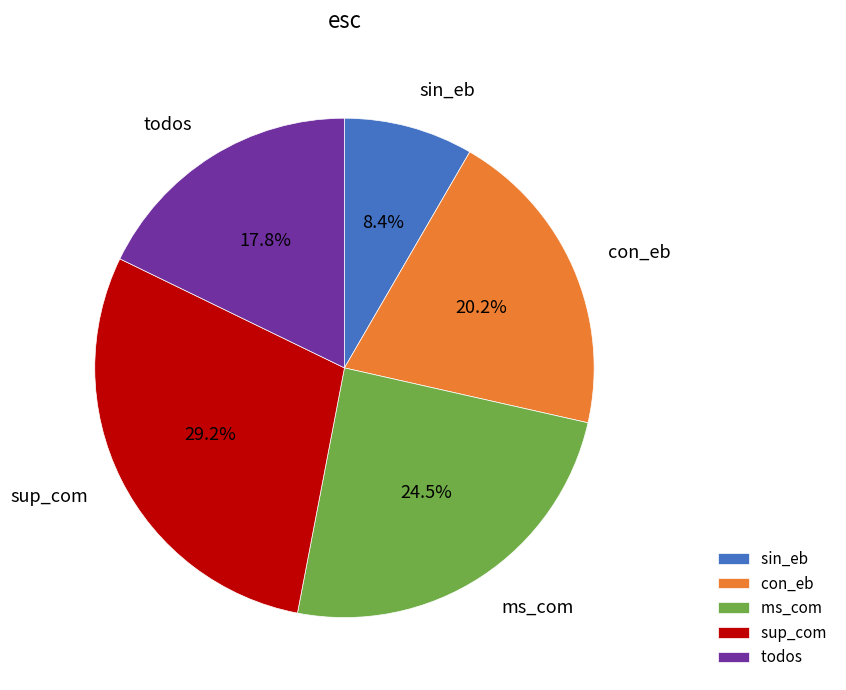

Between ms_com and todos, which is larger?

ms_com